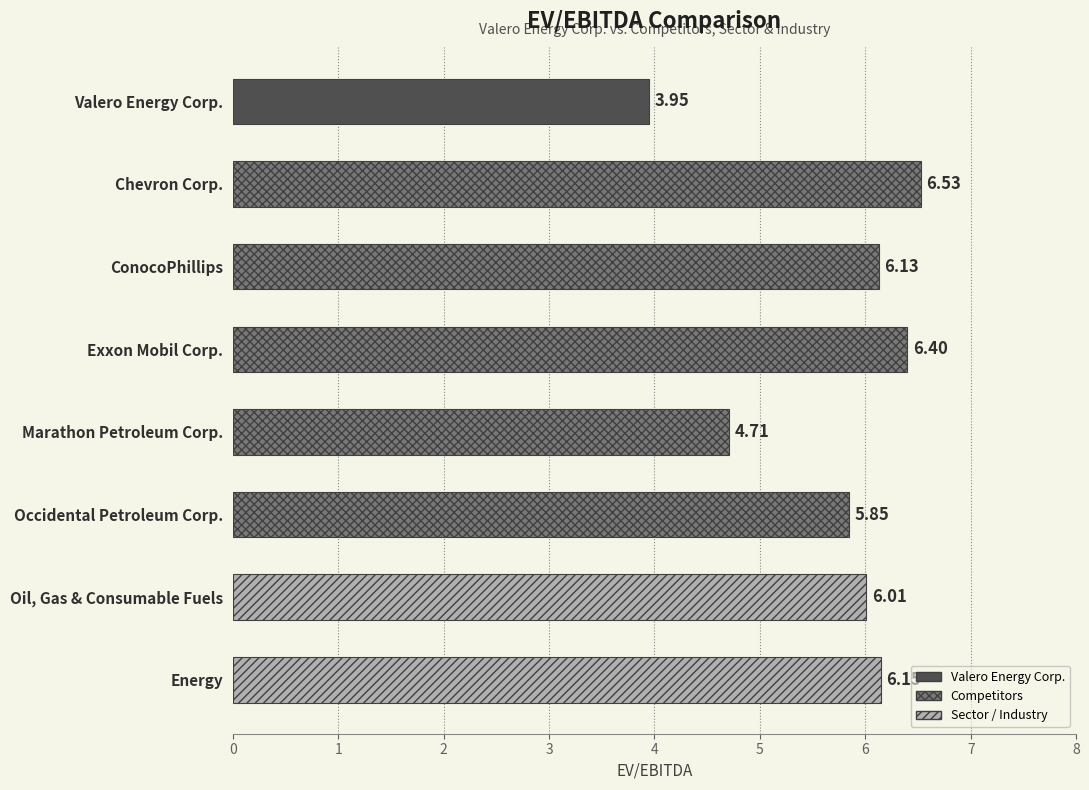

List the labels in order of value, largest first.

Chevron Corp., Exxon Mobil Corp., Energy, ConocoPhillips, Oil, Gas & Consumable Fuels, Occidental Petroleum Corp., Marathon Petroleum Corp., Valero Energy Corp.